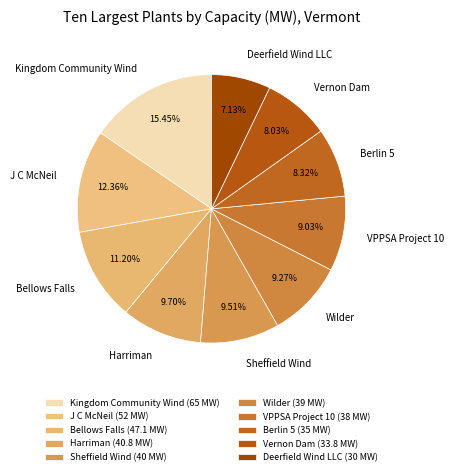

Which has a higher value, VPPSA Project 10 or J C McNeil?

J C McNeil